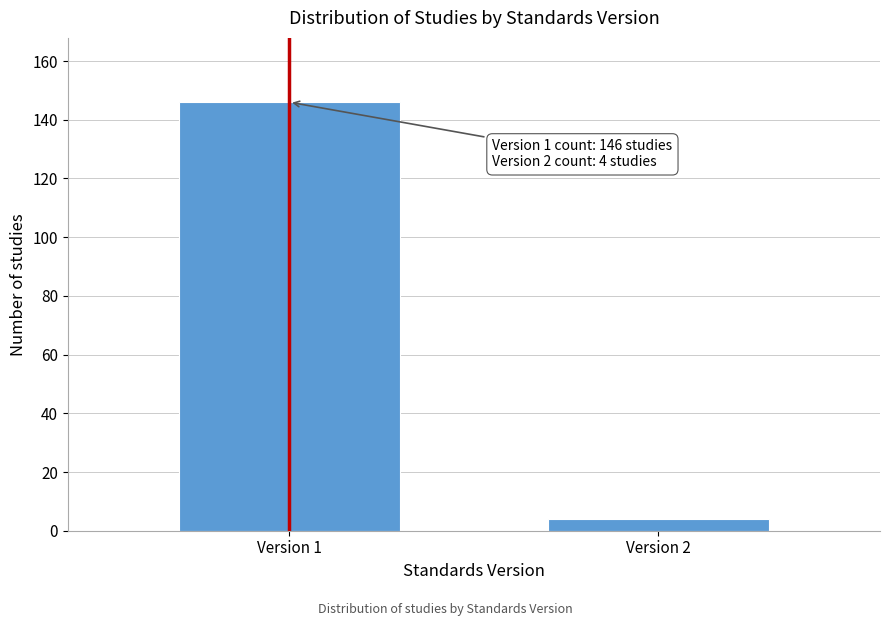

Reading right to left, extract all data points from this chart.

4	146